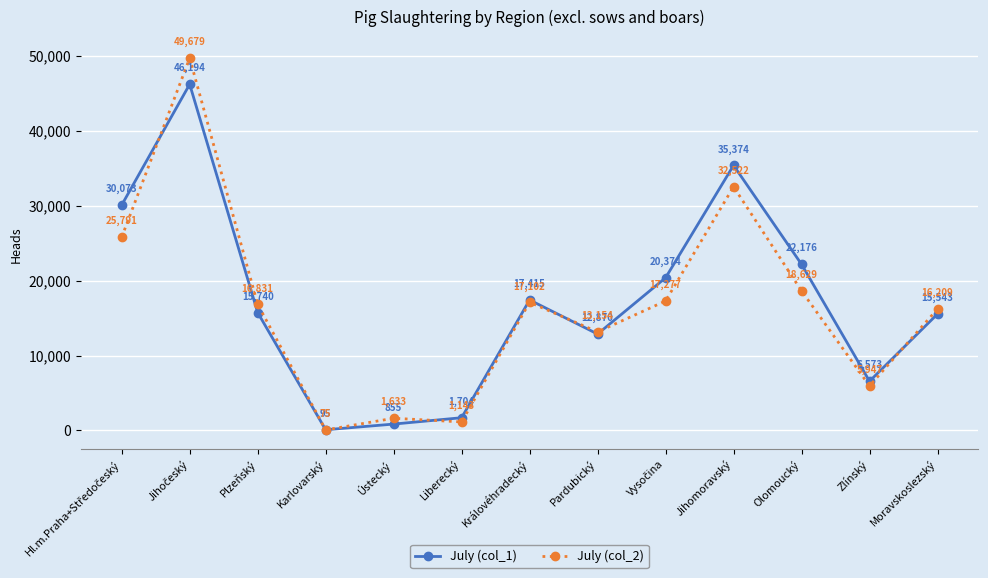

What is the difference between the second highest and second lowest values in the July (col_1) series?

34519